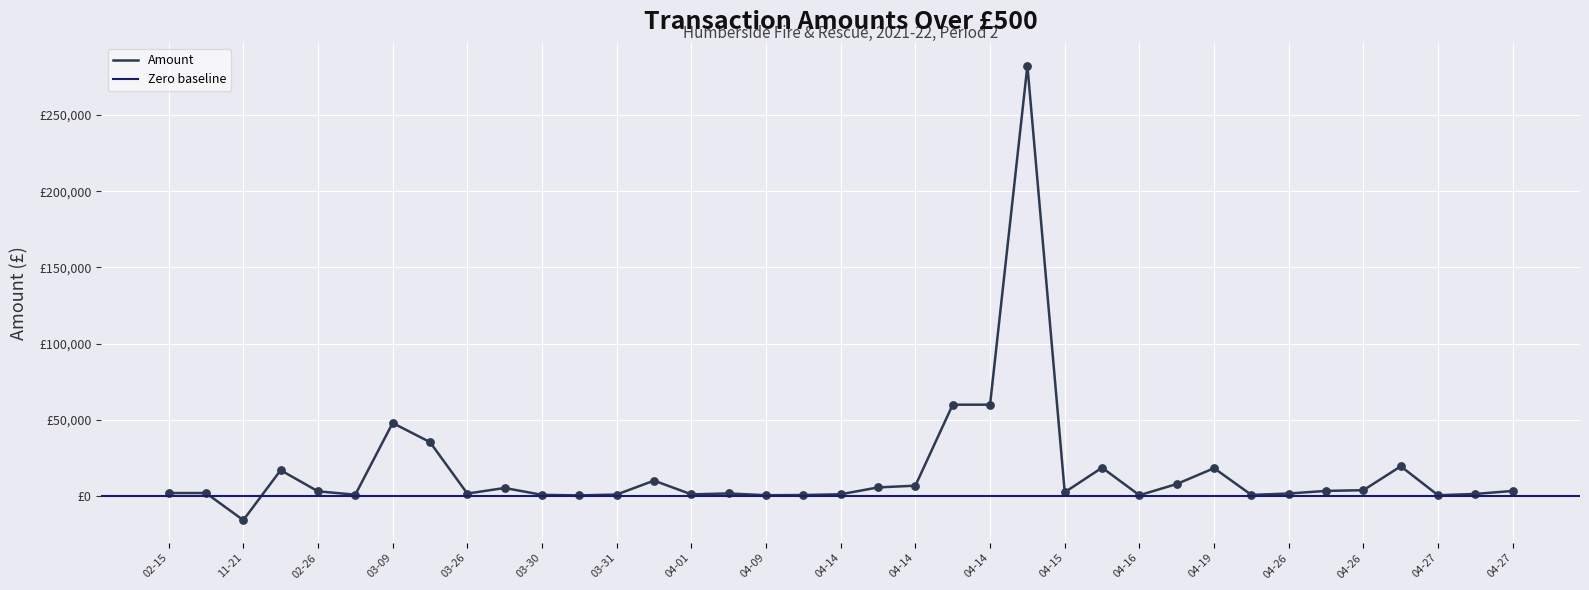

What is the change in value from 2021-03-29 to 2021-04-16?

-4760.0